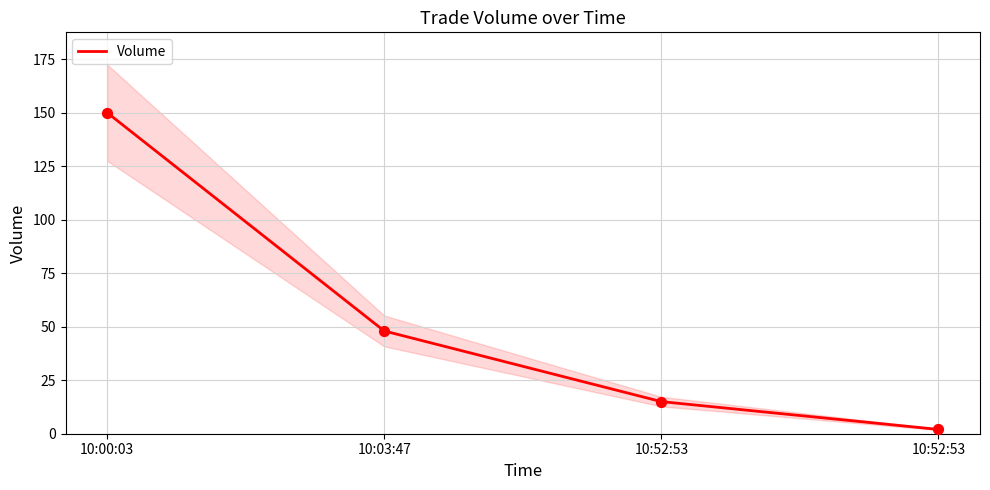

What is the ratio of the value at 10:52:53 to the value at 10:52:53?

0.1